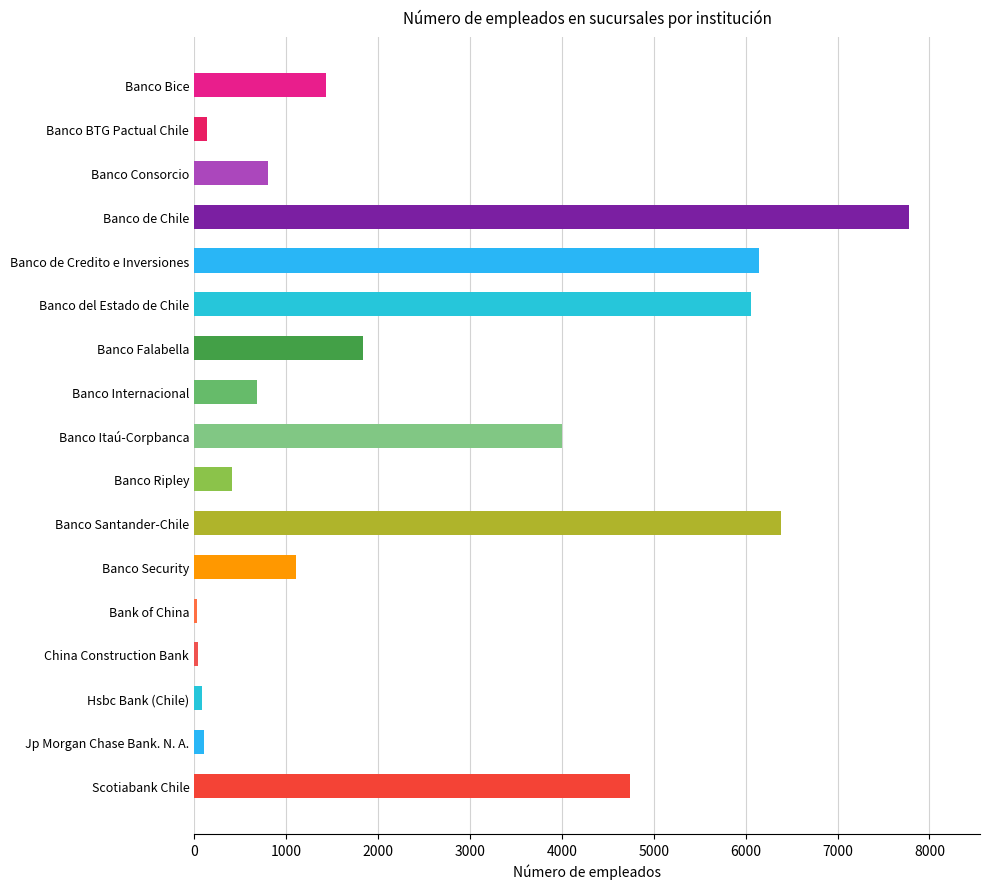

Are the bars grouped side by side (vs. stacked)?

No